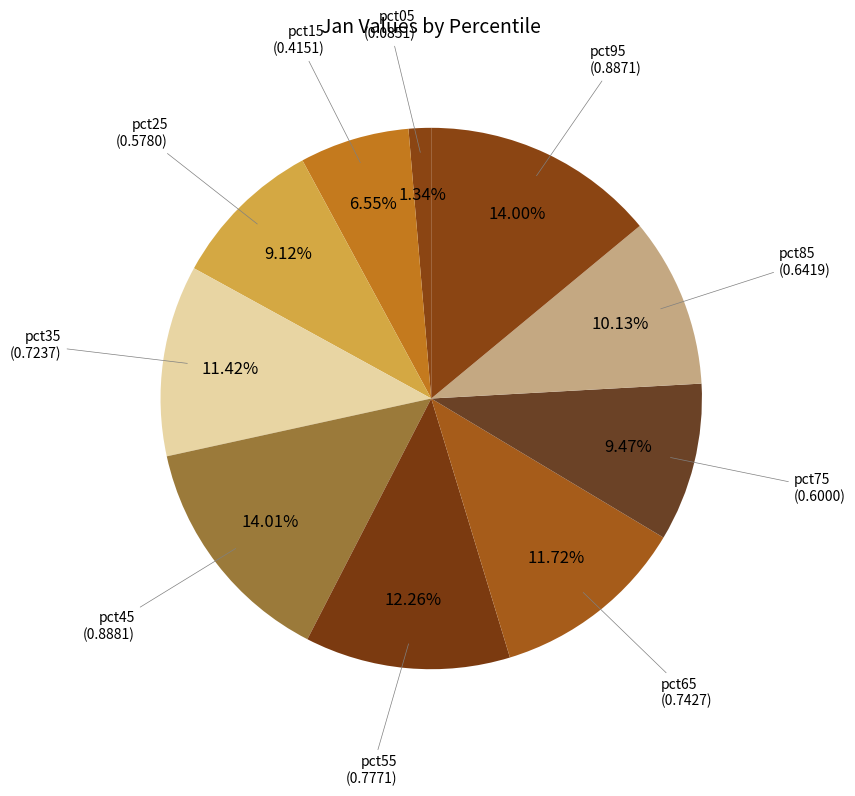

Do pct35 and pct65 together represent more than half of the pie?

No